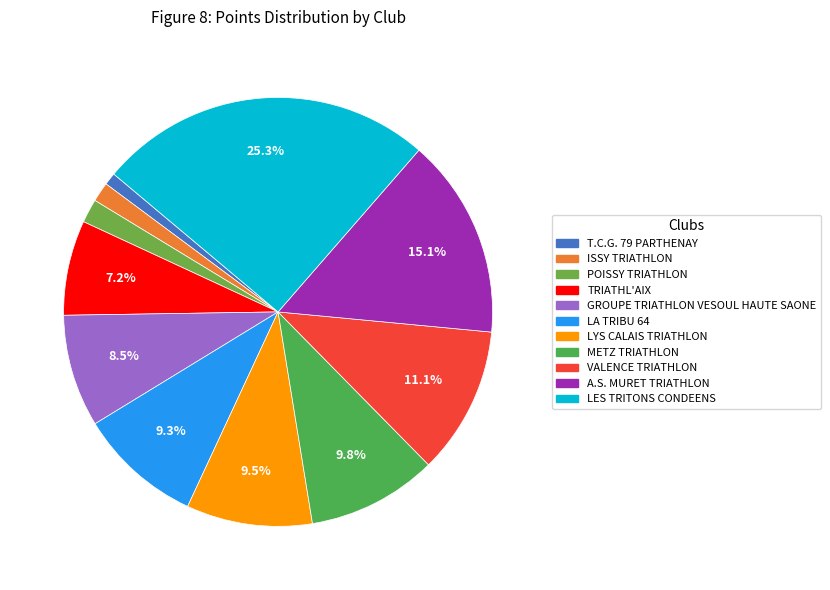

To the nearest percent, what percentage of the pie is TRIATHL'AIX?

7%